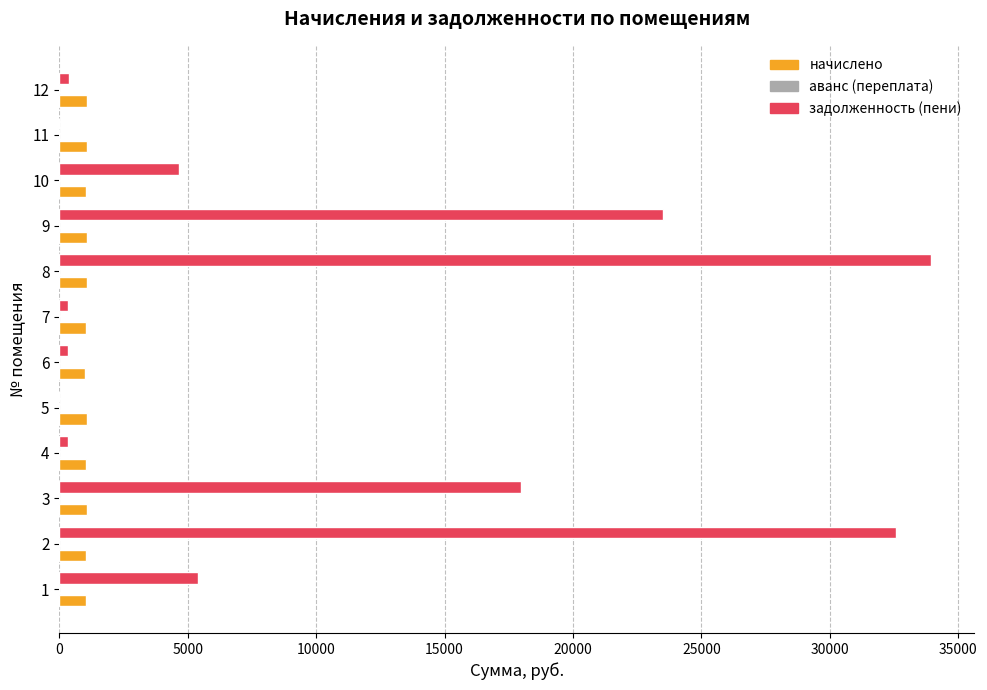

What is the sum of all задолженность (пени) values?

119426.2